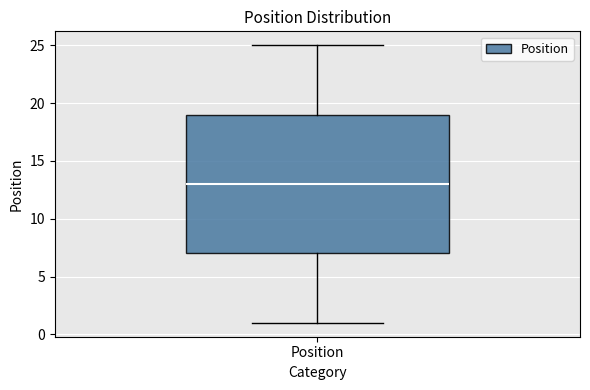

Transcribe this box plot: give where the median line is, the range the box spans, and where the two whiskers end, as read against the y-axis. The values are not printed on the chart, so give them approximately, as read against the axis.

median 13, box 7 to 19, whiskers 1 to 25